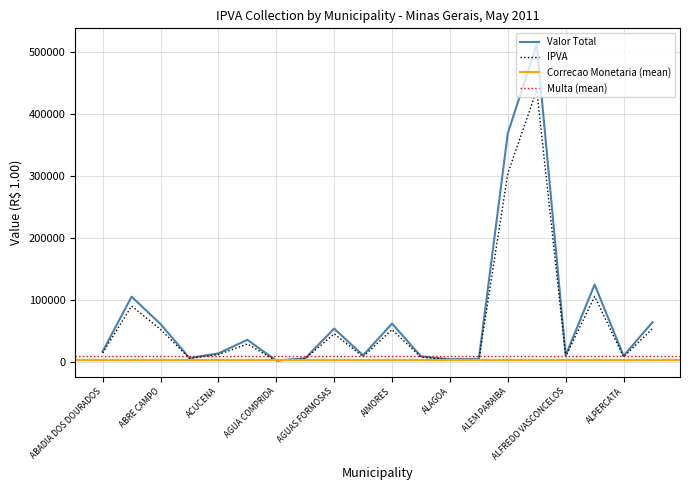

True or false: Multa and IPVA intersect in this chart.

False